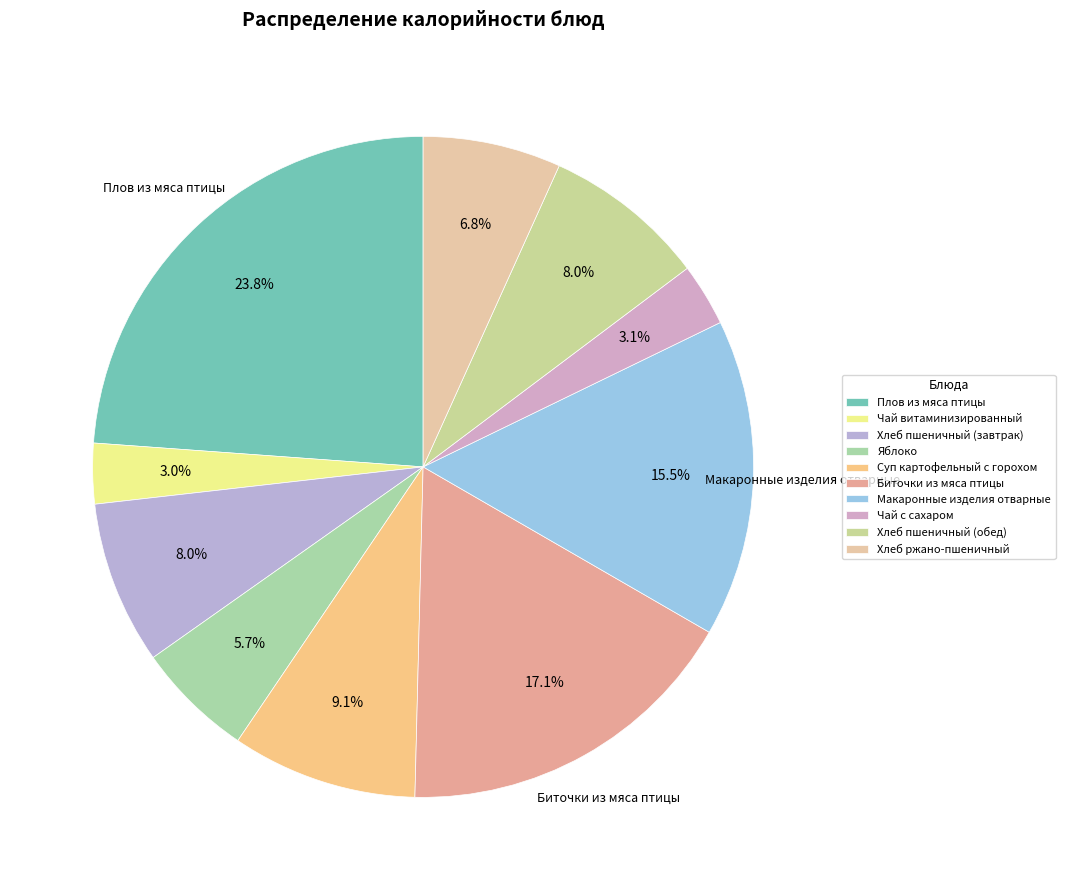

To the nearest percent, what is the difference between the largest and smallest slice percentages?

21%